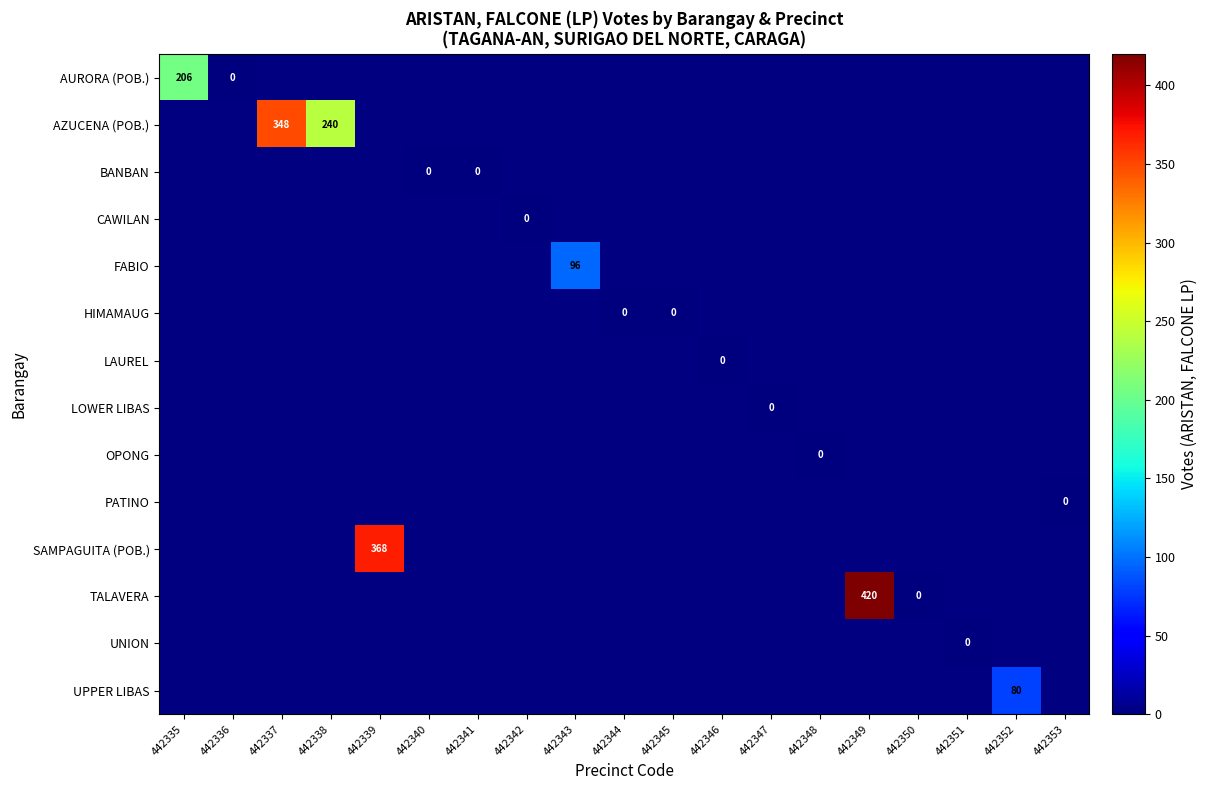

At how many categories does at least one series exceed 375?

1